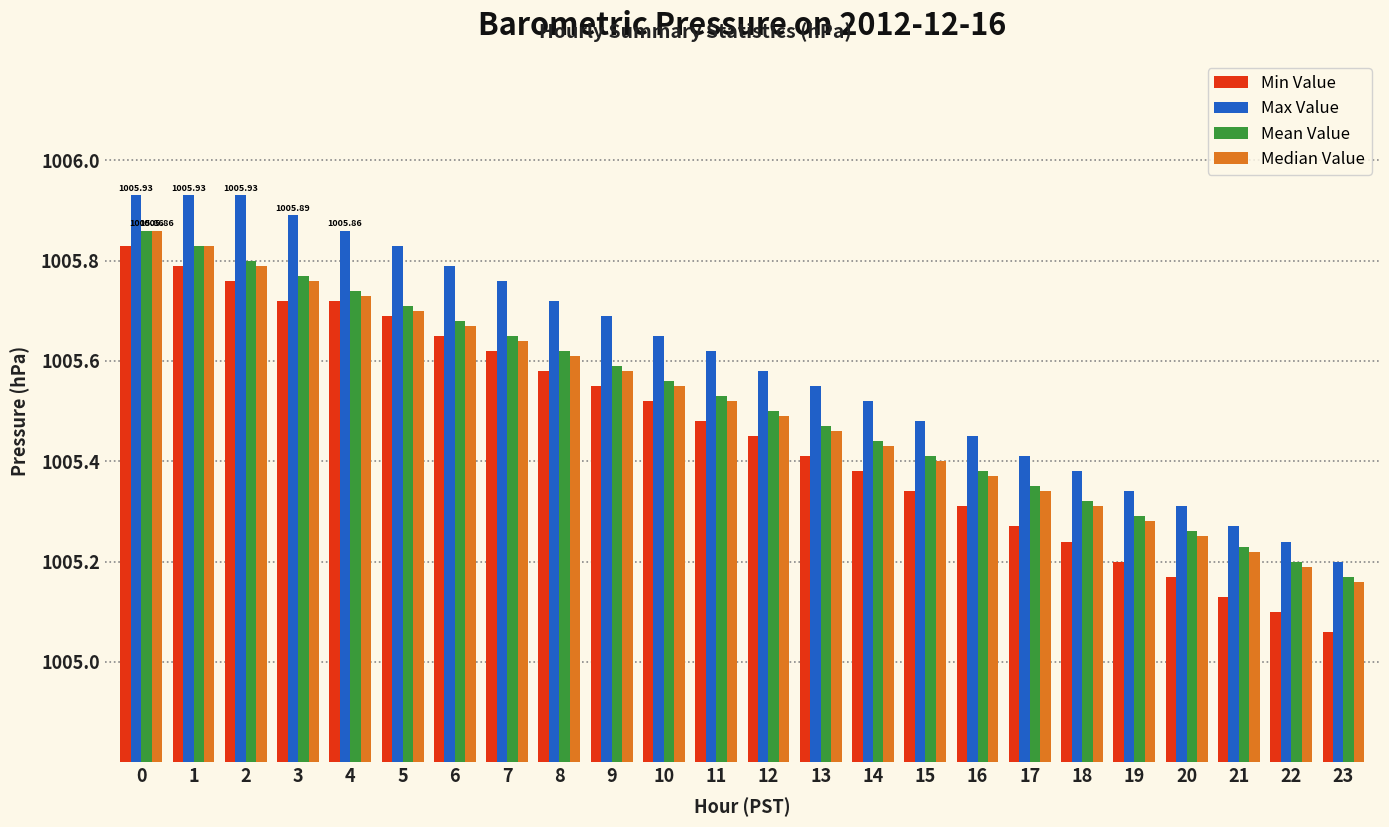

Rank the categories by Min Value value from highest to lowest.

0, 1, 2, 3, 4, 5, 6, 7, 8, 9, 10, 11, 12, 13, 14, 15, 16, 17, 18, 19, 20, 21, 22, 23